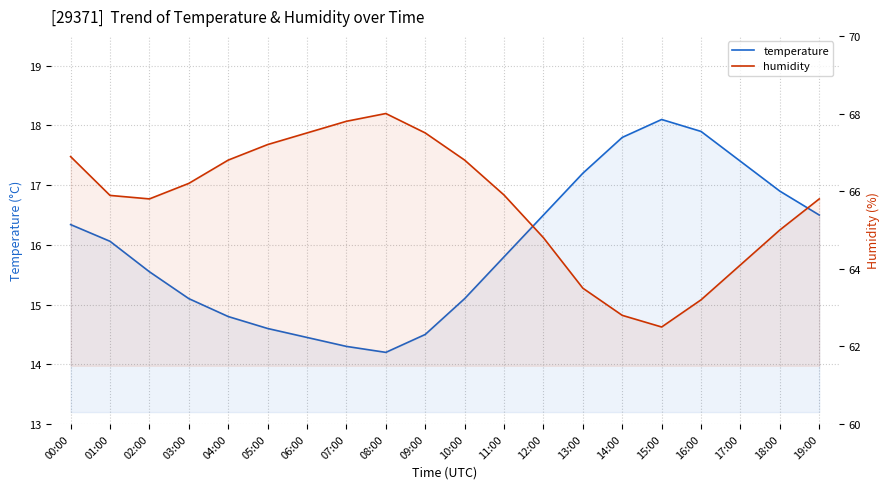

What is the highest value of the temperature series?

18.1